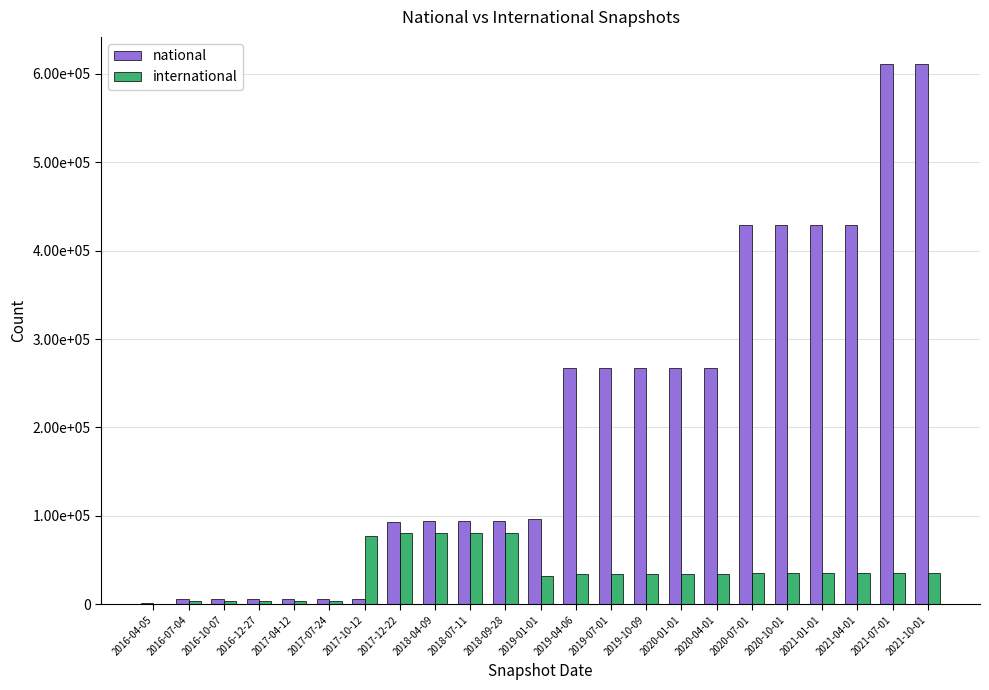

Reading left to right, extract all data points from this chart.

national: 1482	6271	6271	6271	6271	6271	6271	92985	93643	93643	93643	95991	267594	267594	267594	267594	267643	429462	429462	429462	429188	611282	611282
international: 0	3588	3721	3721	3721	3721	77477	80649	80771	80771	80771	32510	34493	34493	34493	34493	34493	35098	35098	35098	35071	35098	35098